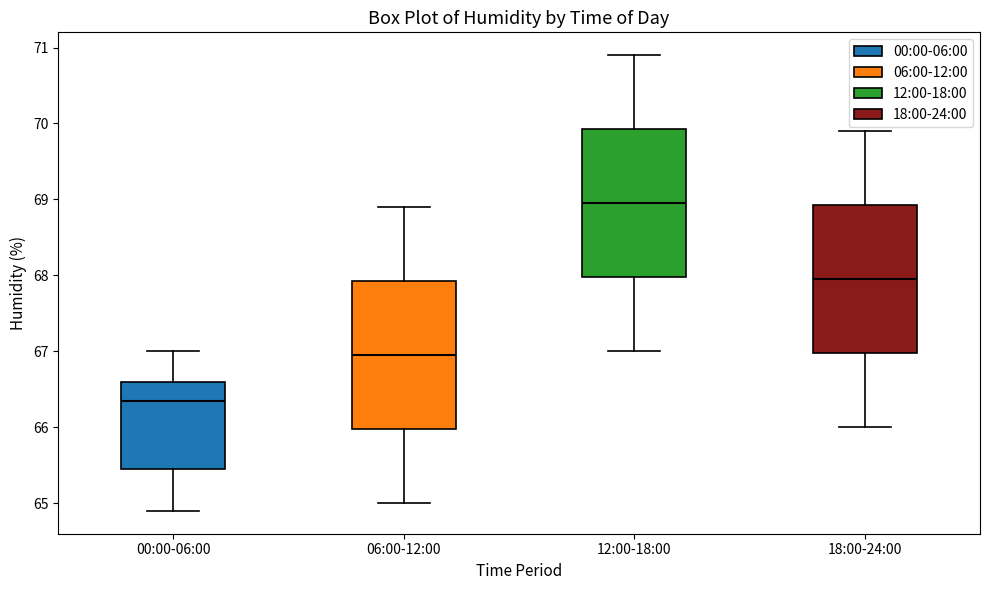

Reading left to right, transcribe this box plot: for each box, give where its median line is, the range the box spans, and where its two whiskers end, as read against the y-axis. The values are not printed on the chart, so give them approximately, as read against the axis.

00:00-06:00: median 66.4, box 65.5 to 66.6, whiskers 64.9 to 67.0
06:00-12:00: median 67.0, box 66.0 to 67.9, whiskers 65.0 to 68.9
12:00-18:00: median 69.0, box 68.0 to 69.9, whiskers 67.0 to 70.9
18:00-24:00: median 68.0, box 67.0 to 68.9, whiskers 66.0 to 69.9